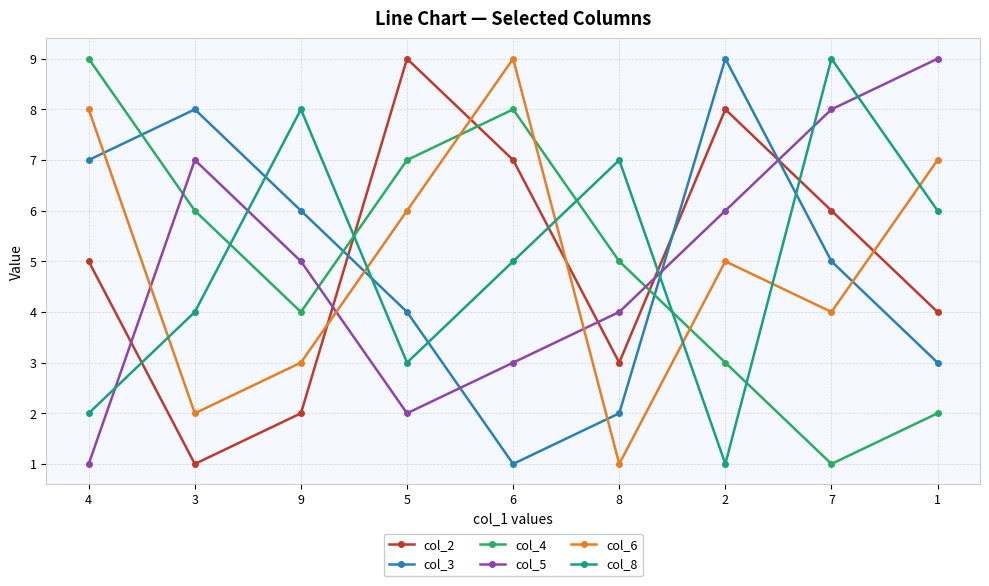

How many categories are shown in the chart?

9